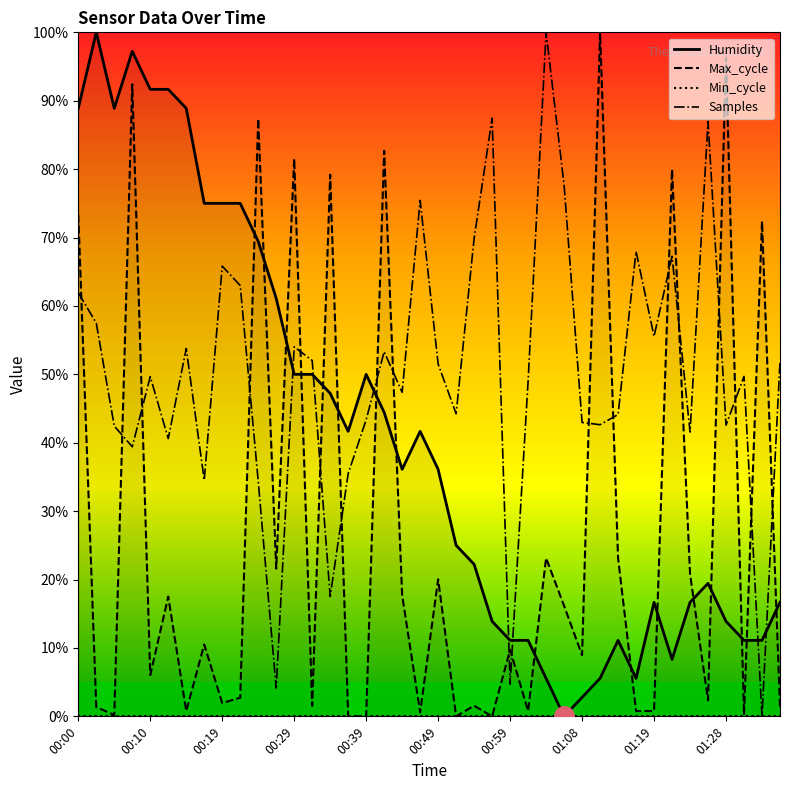

Reading left to right, transcribe all the data shown in this chart.

Humidity: 88.9	100.0	88.9	97.2	91.7	91.7	88.9	75.0	75.0	75.0	69.4	61.1	50.0	50.0	47.2	41.7	50.0	44.4	36.1	41.7	36.1	25.0	22.2	13.9	11.1	11.1	5.6	0.0	2.8	5.6	11.1	5.6	16.7	8.3	16.7	19.4	13.9	11.1	11.1	16.7
Max_cycle: 73.3	1.4	0.2	92.4	6.0	17.5	0.8	10.5	1.9	2.7	87.4	21.6	81.5	1.6	79.2	0.0	0.0	82.7	17.7	0.6	20.0	0.0	1.6	0.0	9.7	0.8	23.2	16.1	8.9	100.0	23.2	0.8	0.8	80.0	20.8	2.3	96.3	0.2	72.4	1.4
Min_cycle: 0.0	0.0	0.0	0.0	0.0	0.0	0.0	0.0	0.0	0.0	0.0	0.0	0.0	0.0	0.0	0.0	0.0	0.0	0.0	0.0	0.0	0.0	0.0	0.0	0.0	0.0	0.0	0.0	0.0	0.0	0.0	0.0	0.0	0.0	0.0	0.0	0.0	0.0	0.0	0.0
Samples: 61.9	57.5	42.4	39.4	49.7	40.6	53.8	34.5	65.8	63.0	34.4	4.1	54.0	52.0	17.5	35.5	43.4	53.3	47.4	75.4	51.5	44.2	69.9	87.4	4.7	49.0	100.0	77.7	43.0	42.6	44.1	68.0	55.6	67.3	41.6	87.0	42.6	49.7	0.0	51.9